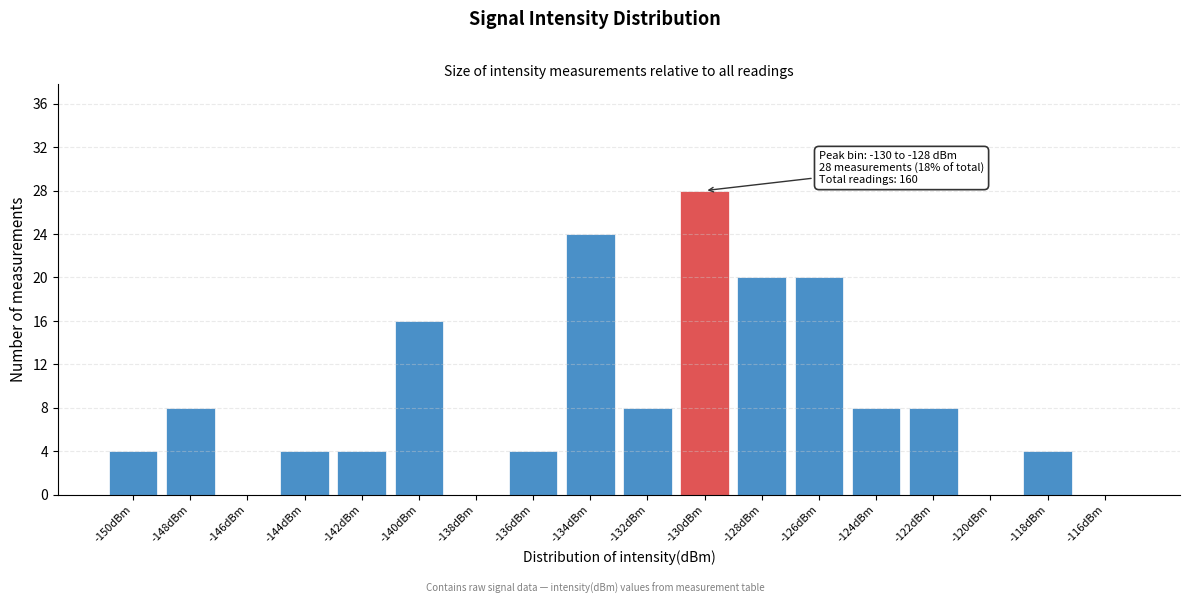

Reading left to right, list all the values displayed in this chart.

-150dBm=4	-148dBm=8	-146dBm=0	-144dBm=4	-142dBm=4	-140dBm=16	-138dBm=0	-136dBm=4	-134dBm=24	-132dBm=8	-130dBm=28	-128dBm=20	-126dBm=20	-124dBm=8	-122dBm=8	-120dBm=0	-118dBm=4	-116dBm=0